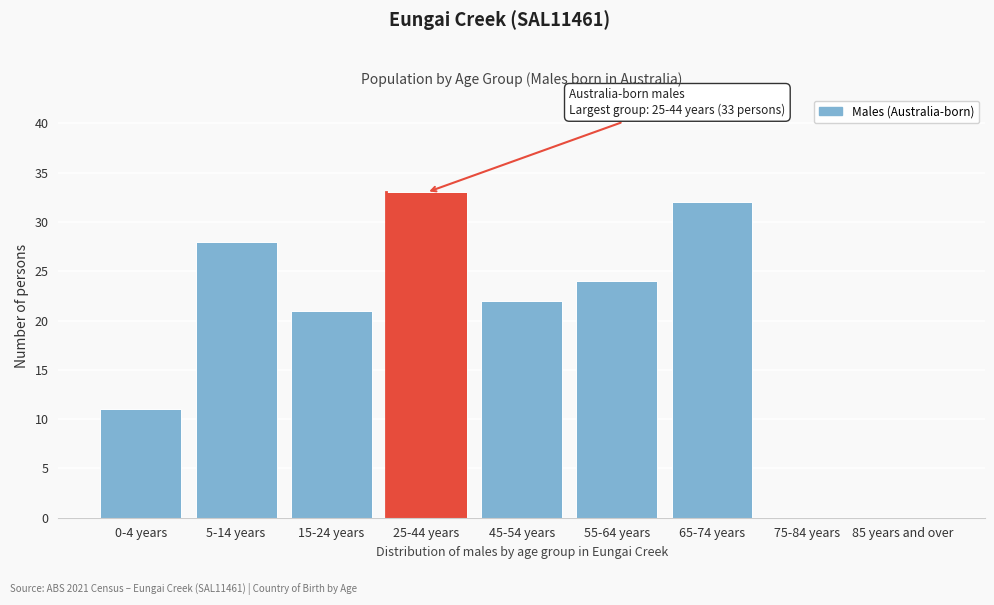

Reading left to right, extract all data points from this chart.

0-4 years=11	5-14 years=28	15-24 years=21	25-44 years=33	45-54 years=22	55-64 years=24	65-74 years=32	75-84 years=0	85 years and over=0